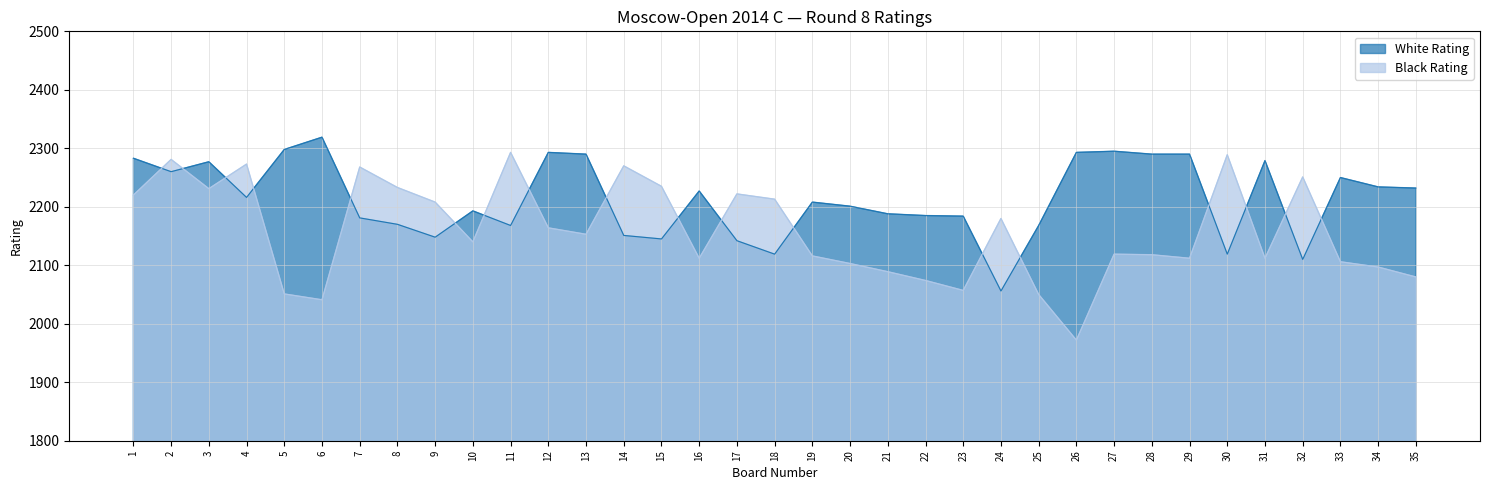

At which label does White Rating reach its minimum?

24